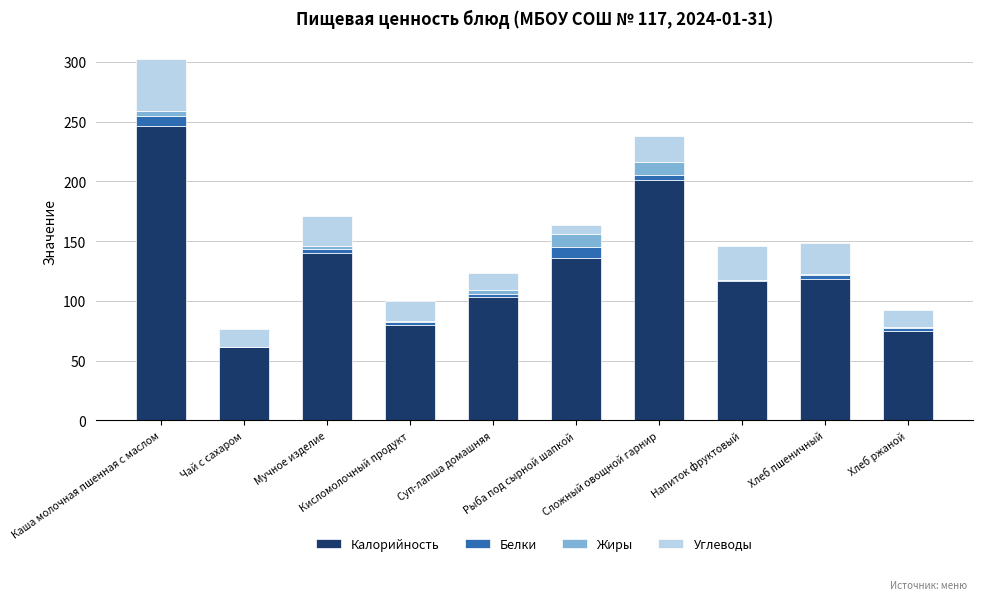

Which series changed the most between Чай с сахаром and Хлеб ржаной?

Калорийность